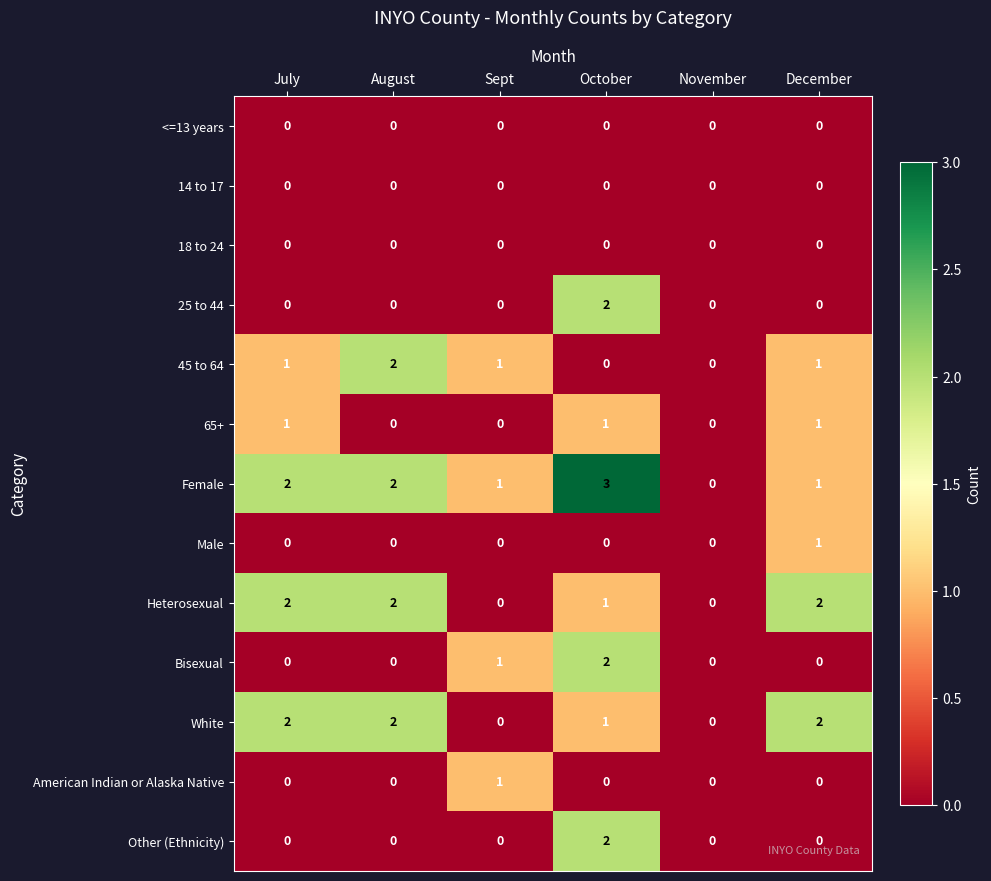

At which category is the sum across all series the highest?

October